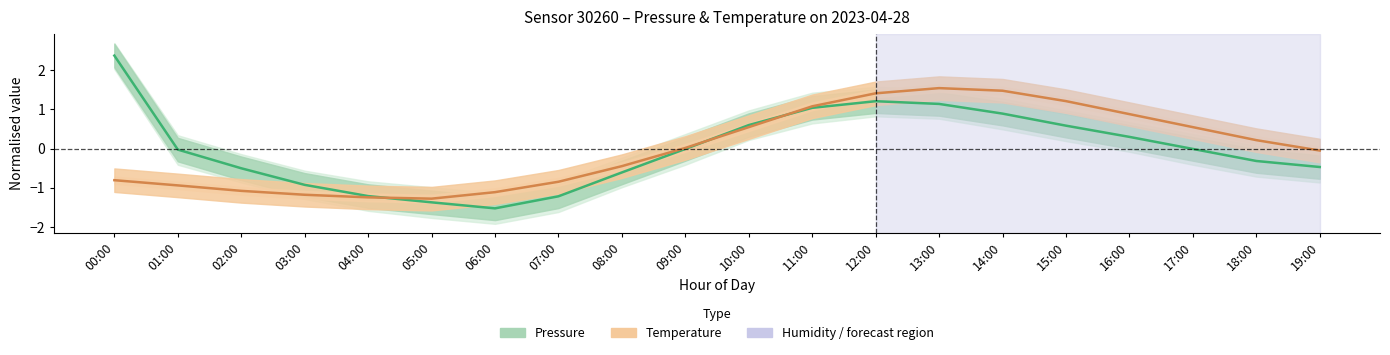

Which category has the lowest value in the Temperature series?

05:00